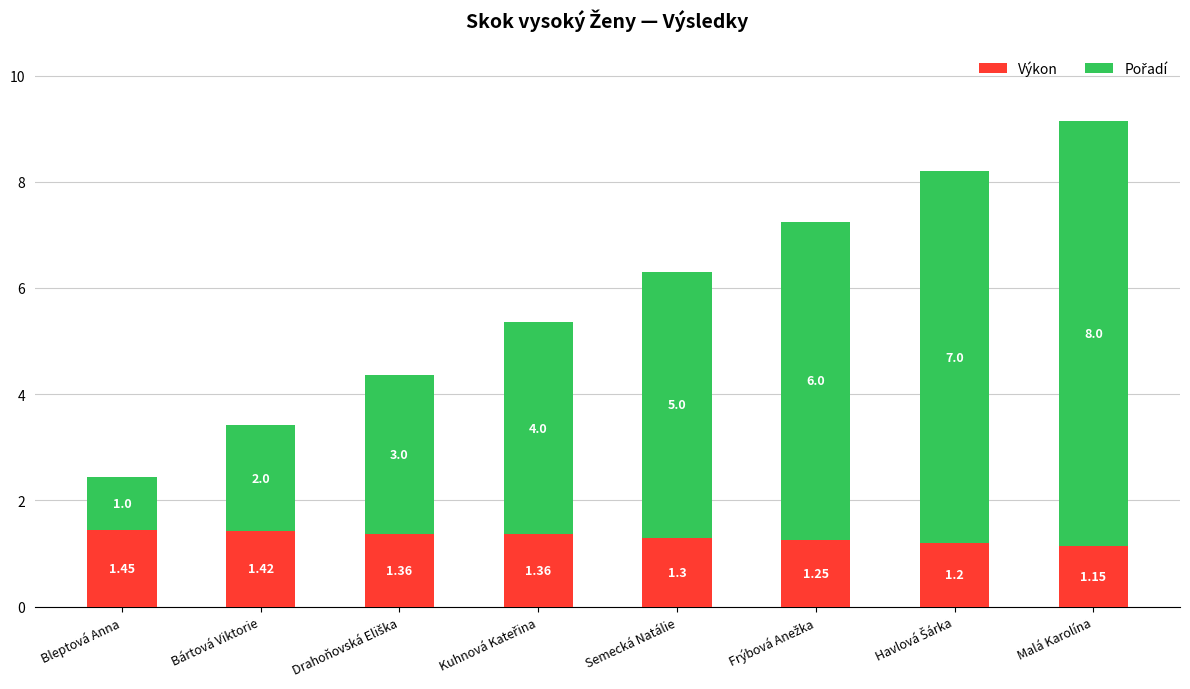

At which category is the sum across all series the highest?

Malá Karolína